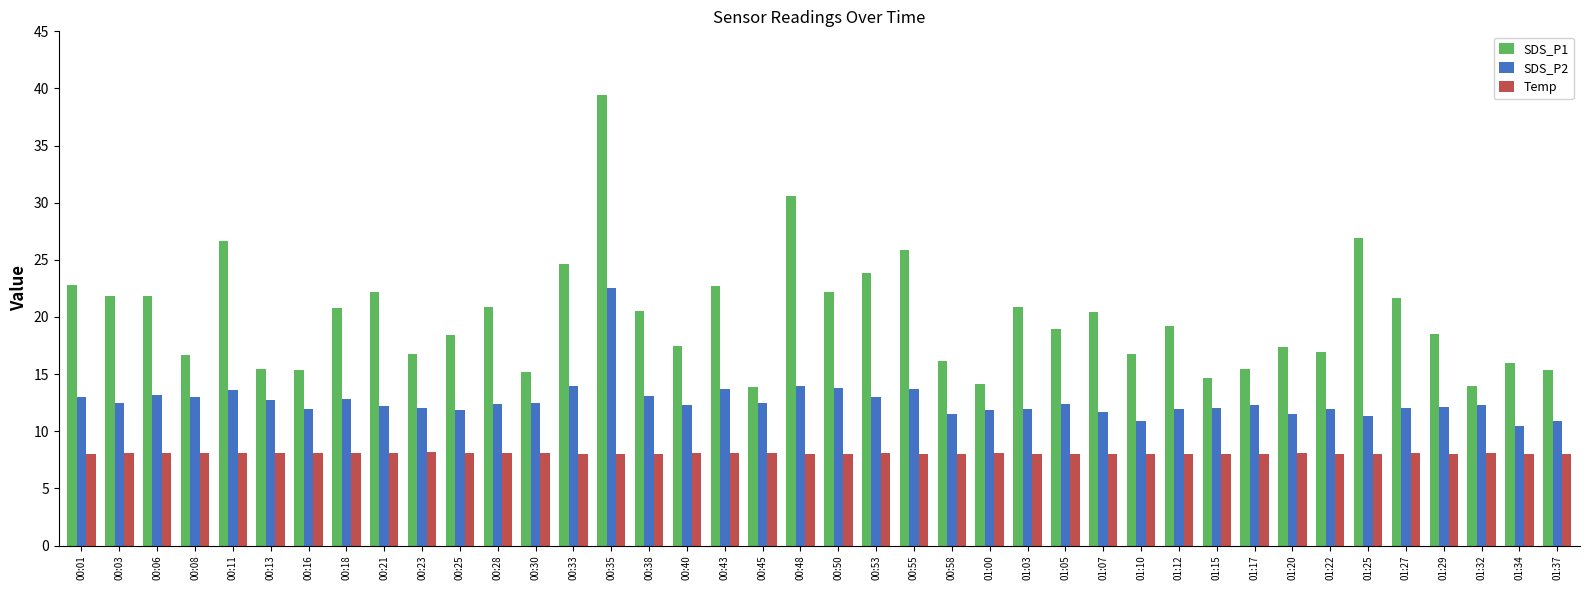

What is the sum of the SDS_P1 values at 00:30 and 01:15?

29.9